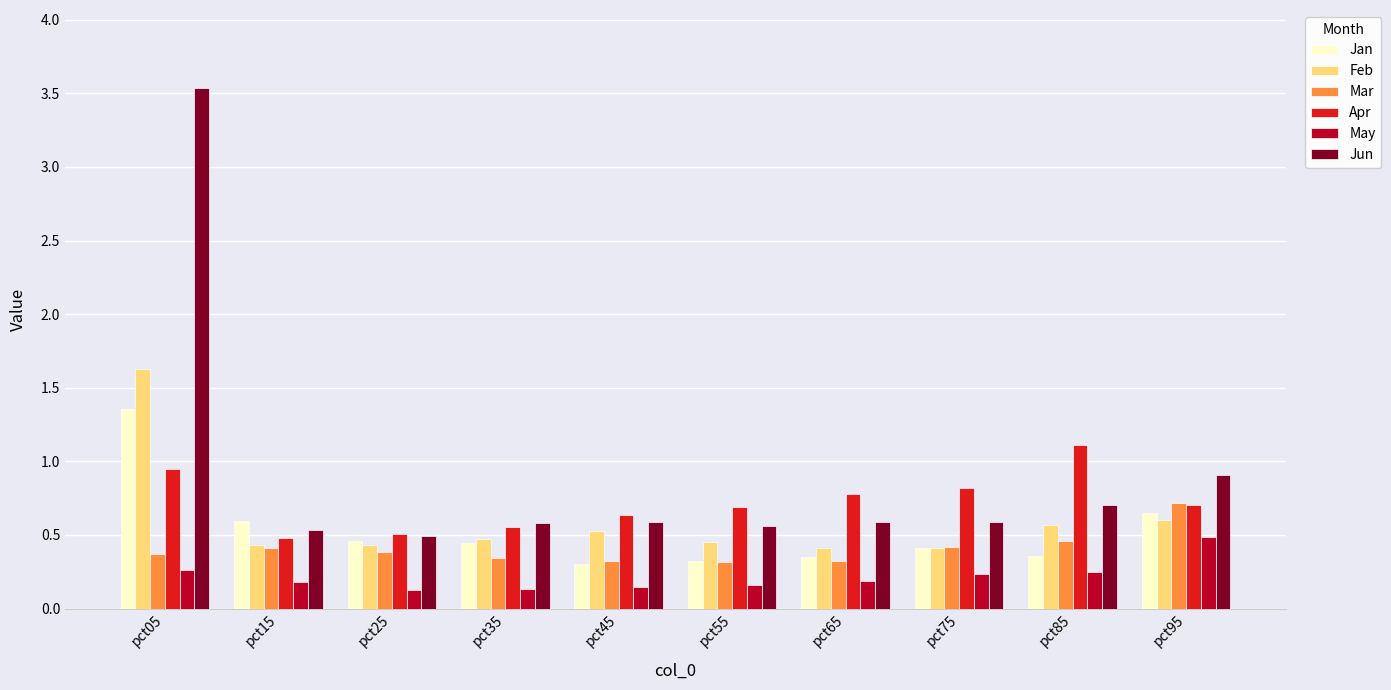

What is the total value across all series at pct35?

2.5